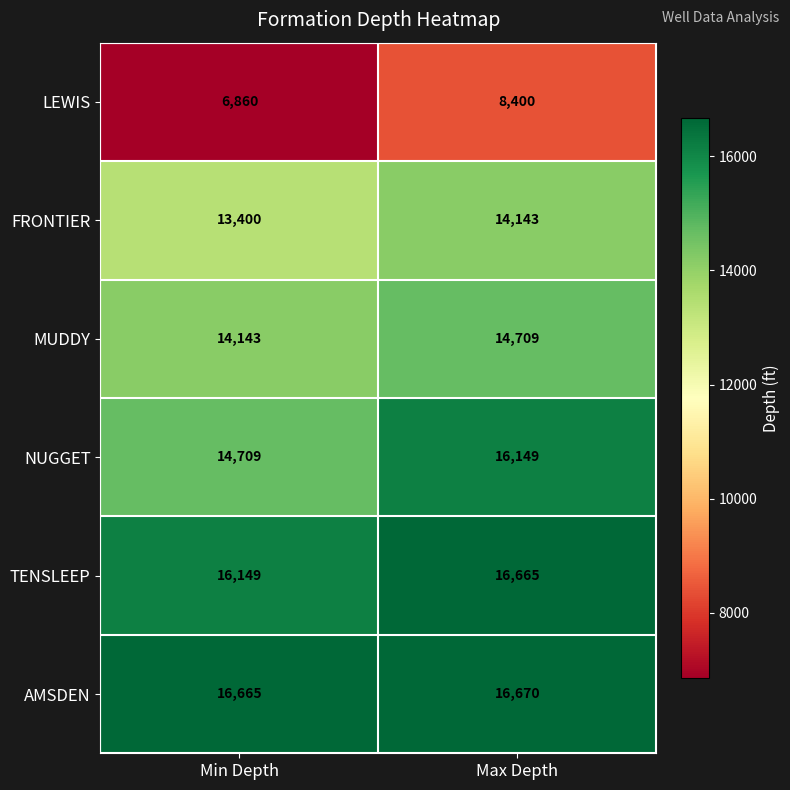

Reading left to right, transcribe all the data shown in this chart.

LEWIS: Min Depth=6860	Max Depth=8400
FRONTIER: Min Depth=13400	Max Depth=14143
MUDDY: Min Depth=14143	Max Depth=14709
NUGGET: Min Depth=14709	Max Depth=16149
TENSLEEP: Min Depth=16149	Max Depth=16665
AMSDEN: Min Depth=16665	Max Depth=16670